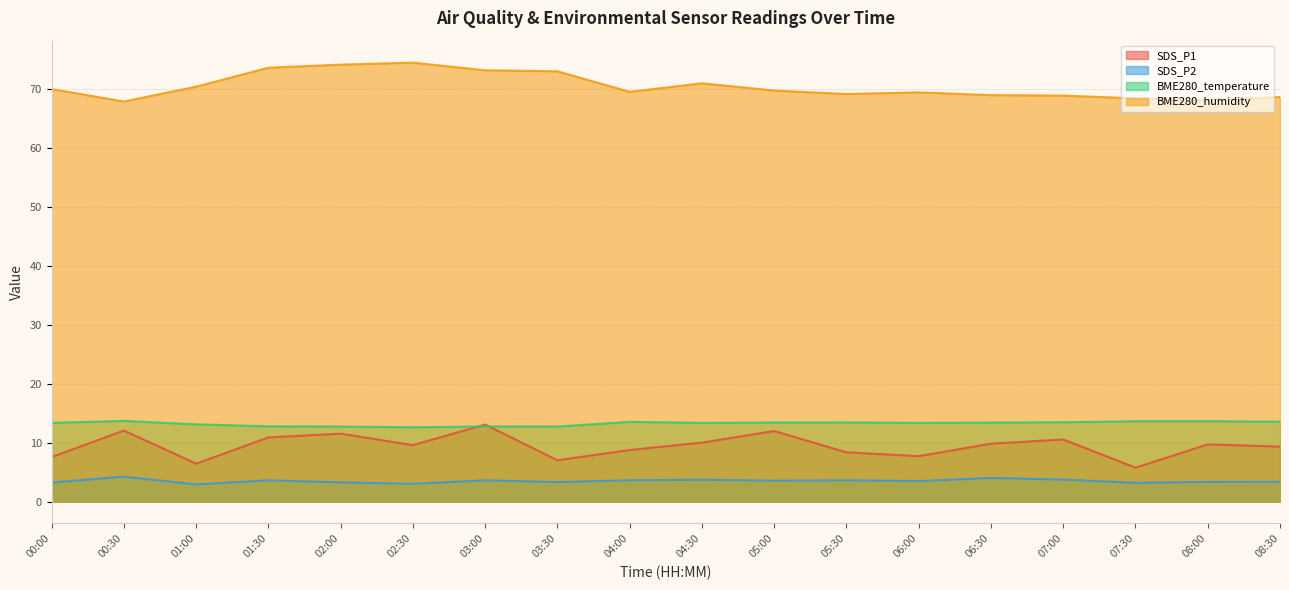

In BME280_temperature, how many points are lower than both neighbors (excluding endpoints)?

4